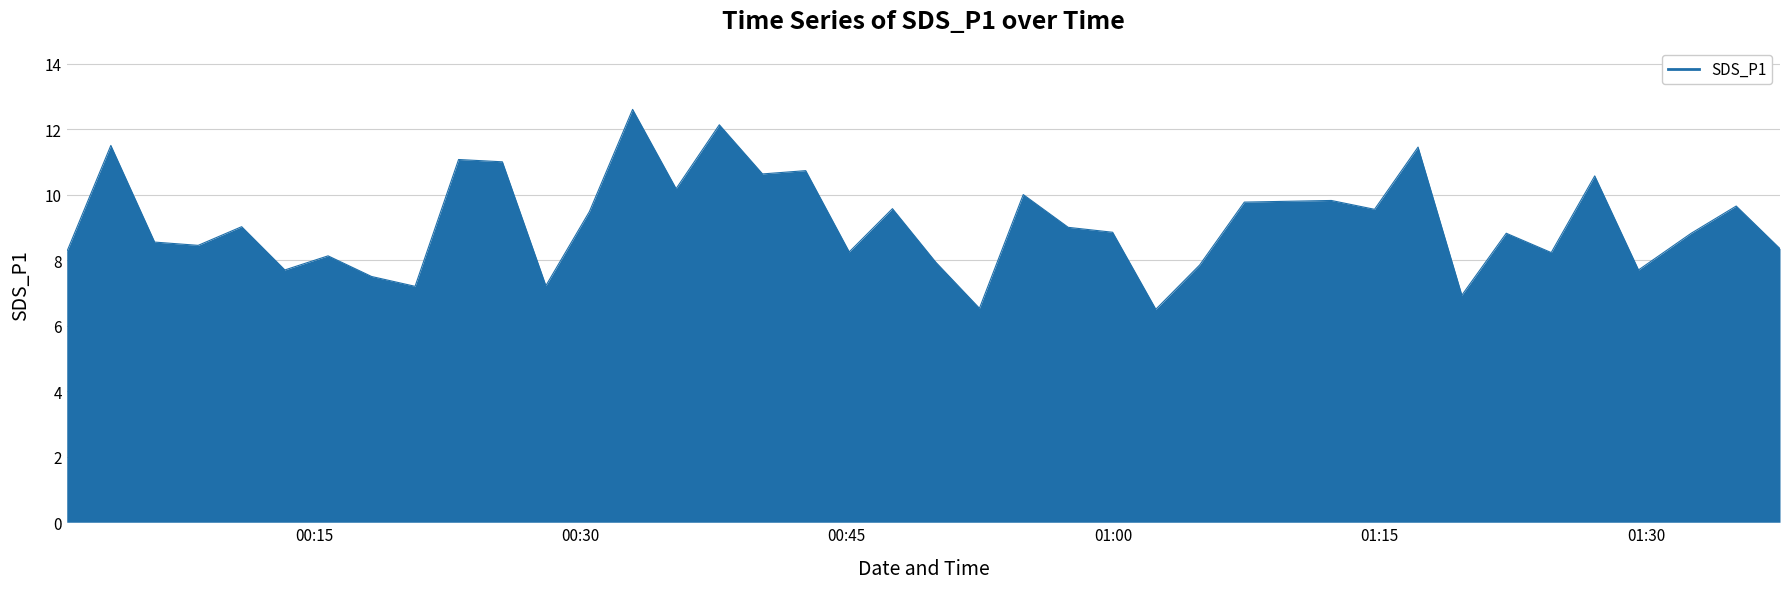

What is the minimum value shown in the chart?

6.5